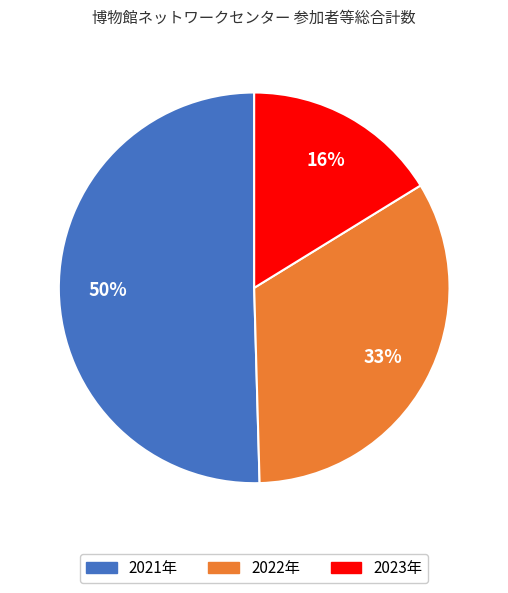

Is there any slice that represents more than half of the pie?

Yes